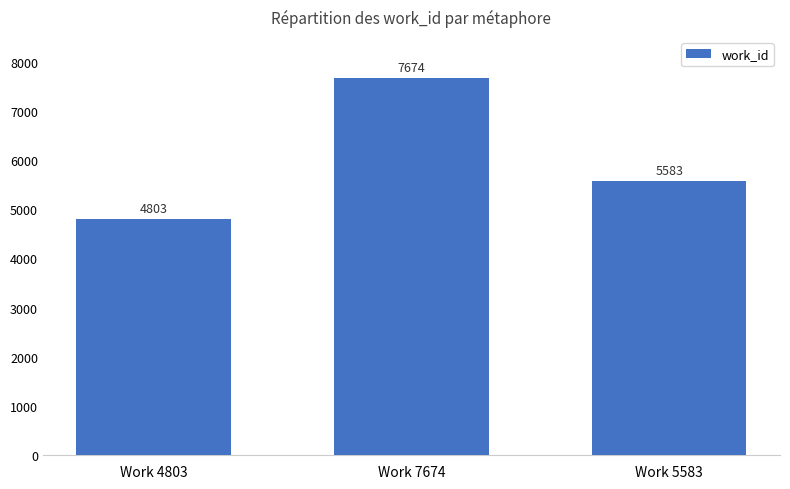

Read the value at Work 7674.

7674